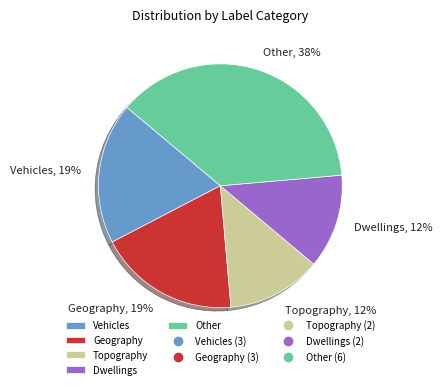

To the nearest percent, what is the average slice percentage?

20%